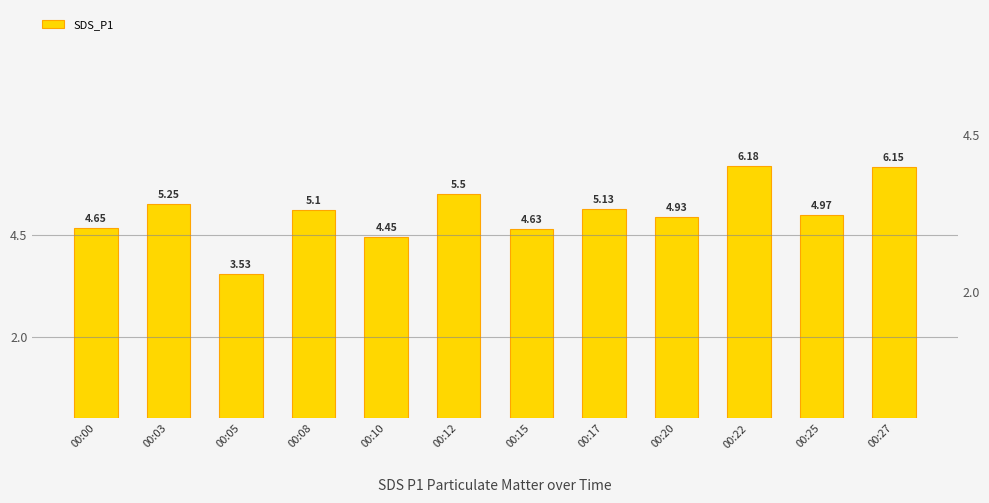

Which category has the highest value across all series?

00:22